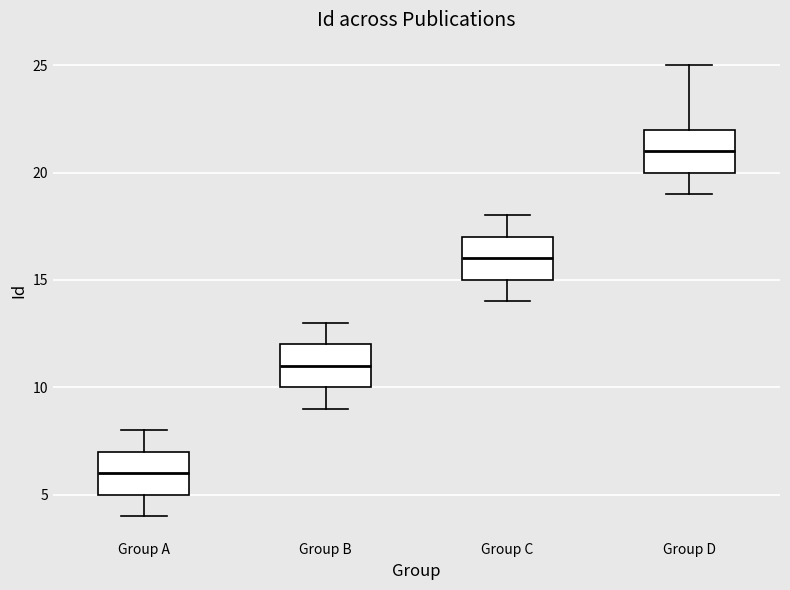

Where does the lower whisker of the box for Group C end on the y-axis? The values are not printed on the chart, so give them approximately, as read against the axis.

14